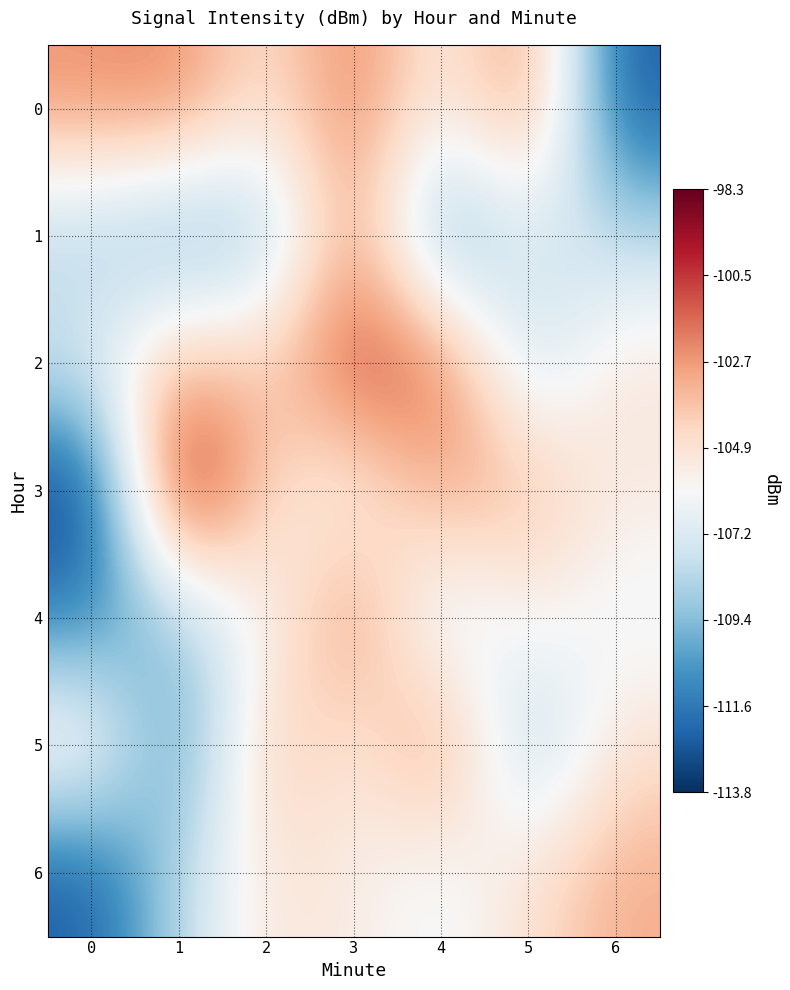

Reading left to right, what are all the values shown in this chart?

0: 0=-102.5	1=-102.2	2=-105.1	3=-101.9	4=-105.8	5=-102.1	6=-112.6
1: 0=-108.6	1=-110.0	2=-109.0	3=-102.4	4=-110.6	5=-107.1	6=-108.2
2: 0=-107.1	1=-103.2	2=-104.3	3=-100.6	4=-101.6	5=-108.1	6=-105.0
3: 0=-113.8	1=-98.3	2=-104.7	3=-106.2	4=-102.9	5=-103.5	6=-105.4
4: 0=-111.2	1=-108.9	2=-106.1	3=-102.1	4=-107.8	5=-105.6	6=-106.6
5: 0=-105.0	1=-111.1	2=-103.5	3=-105.6	4=-102.1	5=-109.1	6=-104.8
6: 0=-112.6	1=-108.2	2=-105.0	3=-105.4	4=-106.6	5=-104.8	6=-103.2